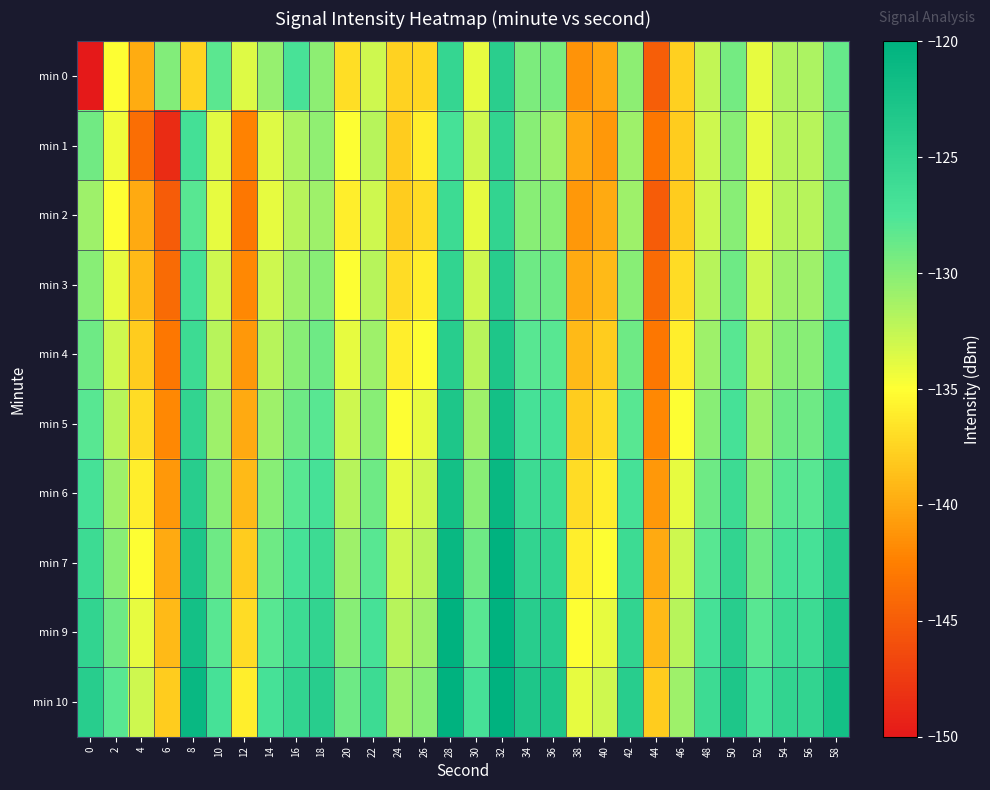

What is the total value across all series at 6?

-1410.3